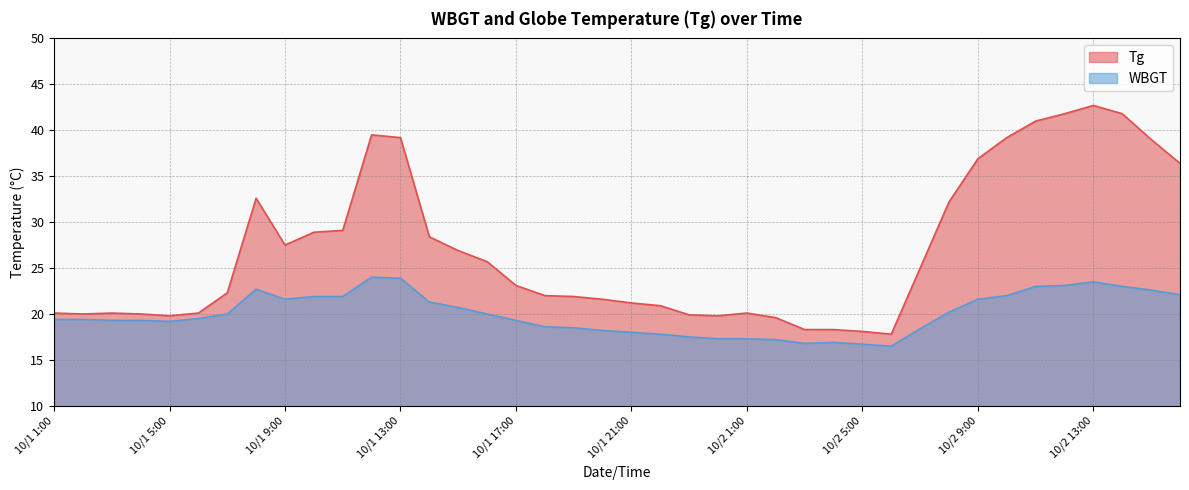

Rank the series at 10/2 2:00 from highest to lowest value.

Tg, WBGT